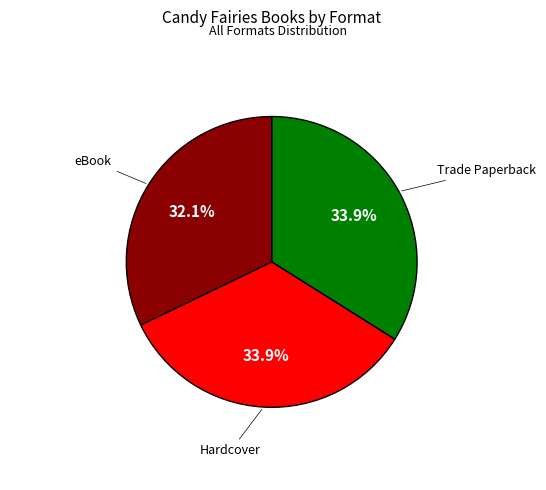

Approximately how many times larger is the value at Hardcover compared to Trade Paperback?

1.0